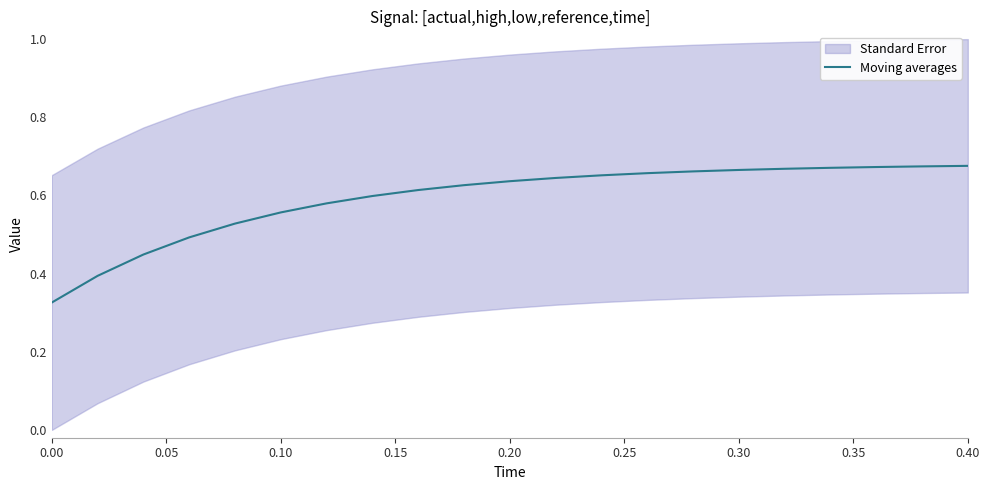

Reading left to right, extract all data points from this chart.

0.3	0.4	0.4	0.5	0.5	0.6	0.6	0.6	0.6	0.6	0.6	0.6	0.7	0.7	0.7	0.7	0.7	0.7	0.7	0.7	0.7